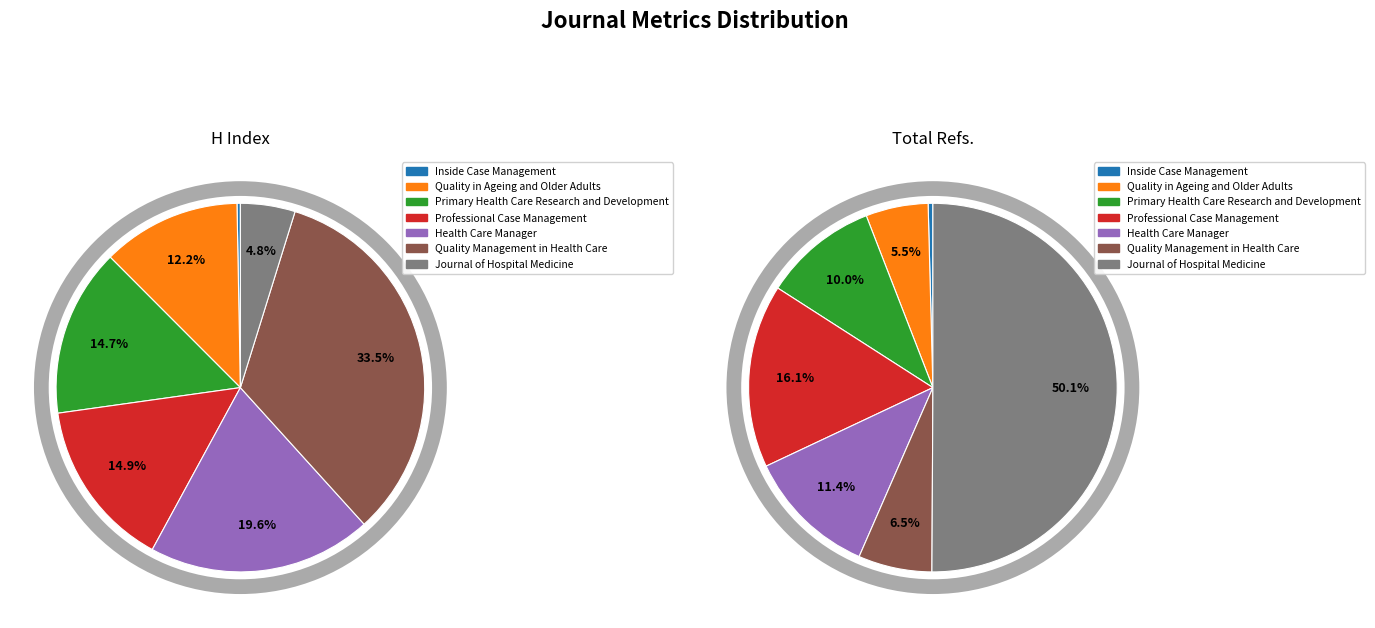

What is the spread (max minus min) of values at Professional Case Management?

226